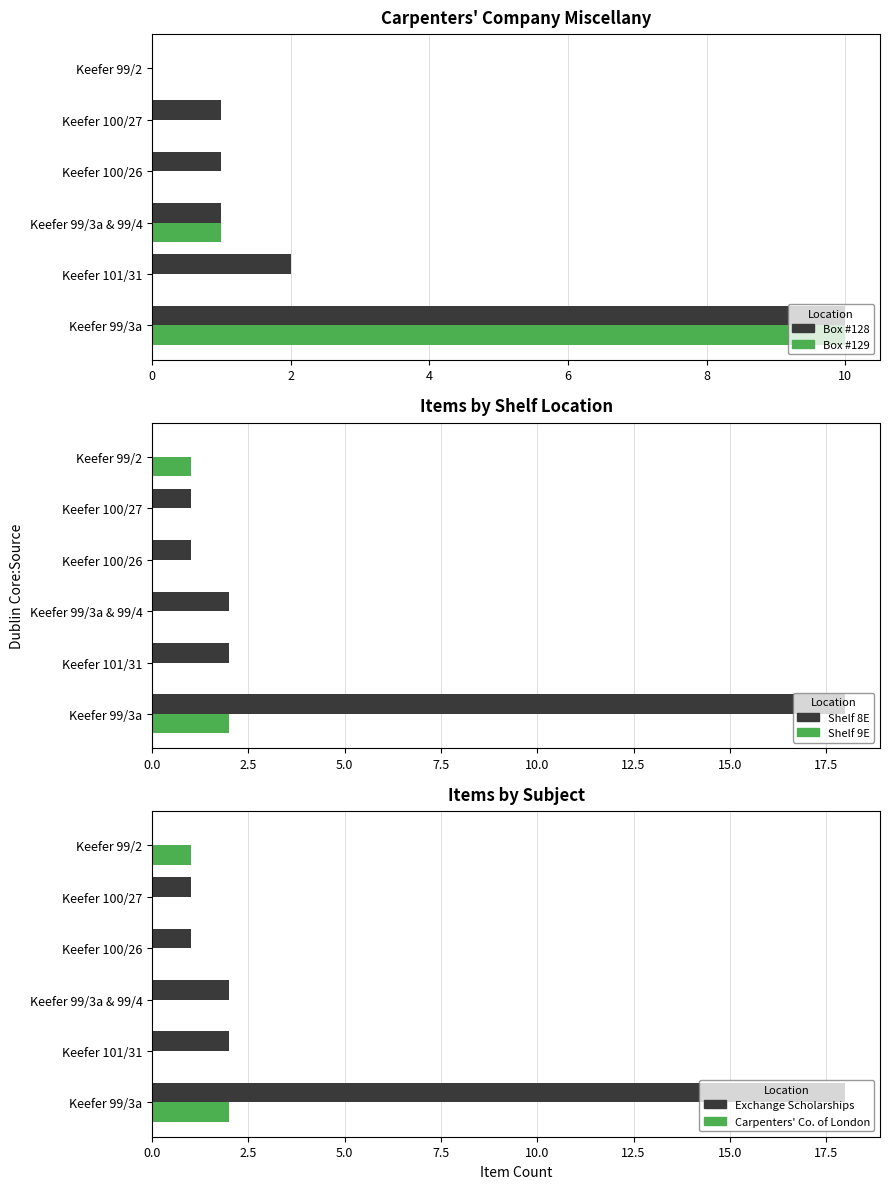

The value of Shelf 9E at Keefer 100/27 is 0. True or false?

True